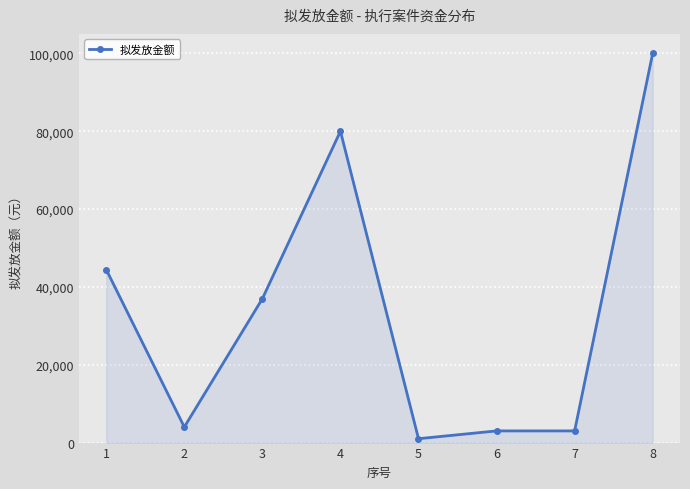

What is the sum of all values?

272410